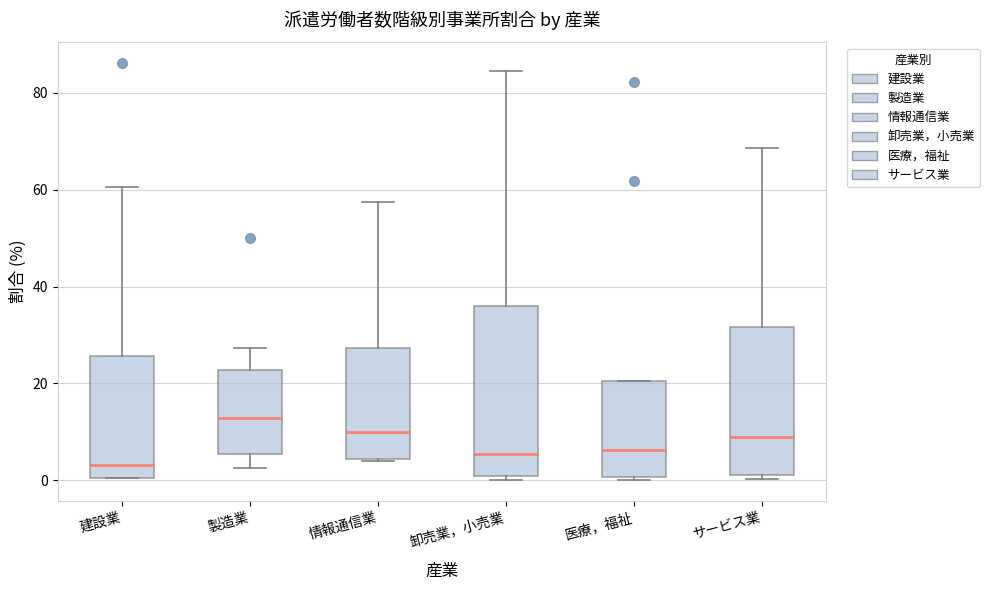

Reading left to right, transcribe this box plot: for each box, give where its median line is, the range the box spans, and where its two whiskers end, as read against the y-axis. The values are not printed on the chart, so give them approximately, as read against the axis.

建設業: median 4, box 0 to 26, whiskers 0 to 60
製造業: median 12, box 6 to 22, whiskers 2 to 28
情報通信業: median 10, box 4 to 28, whiskers 4 to 58
卸売業，小売業: median 6, box 0 to 36, whiskers 0 (just below the box's lower edge) to 84
医療，福祉: median 6, box 0 to 20, whiskers 0 to 20
サービス業: median 8, box 2 to 32, whiskers 0 to 68